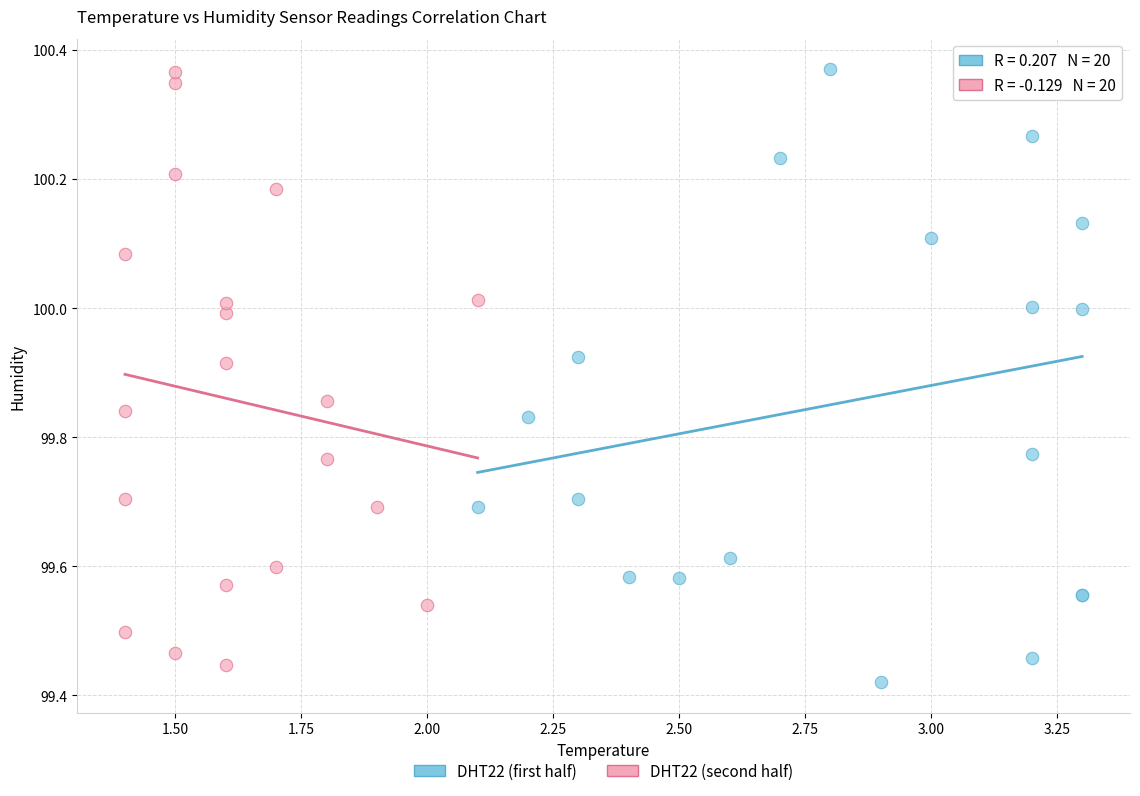

What are all the series names shown in the legend?

DHT22 (first half), DHT22 (second half)